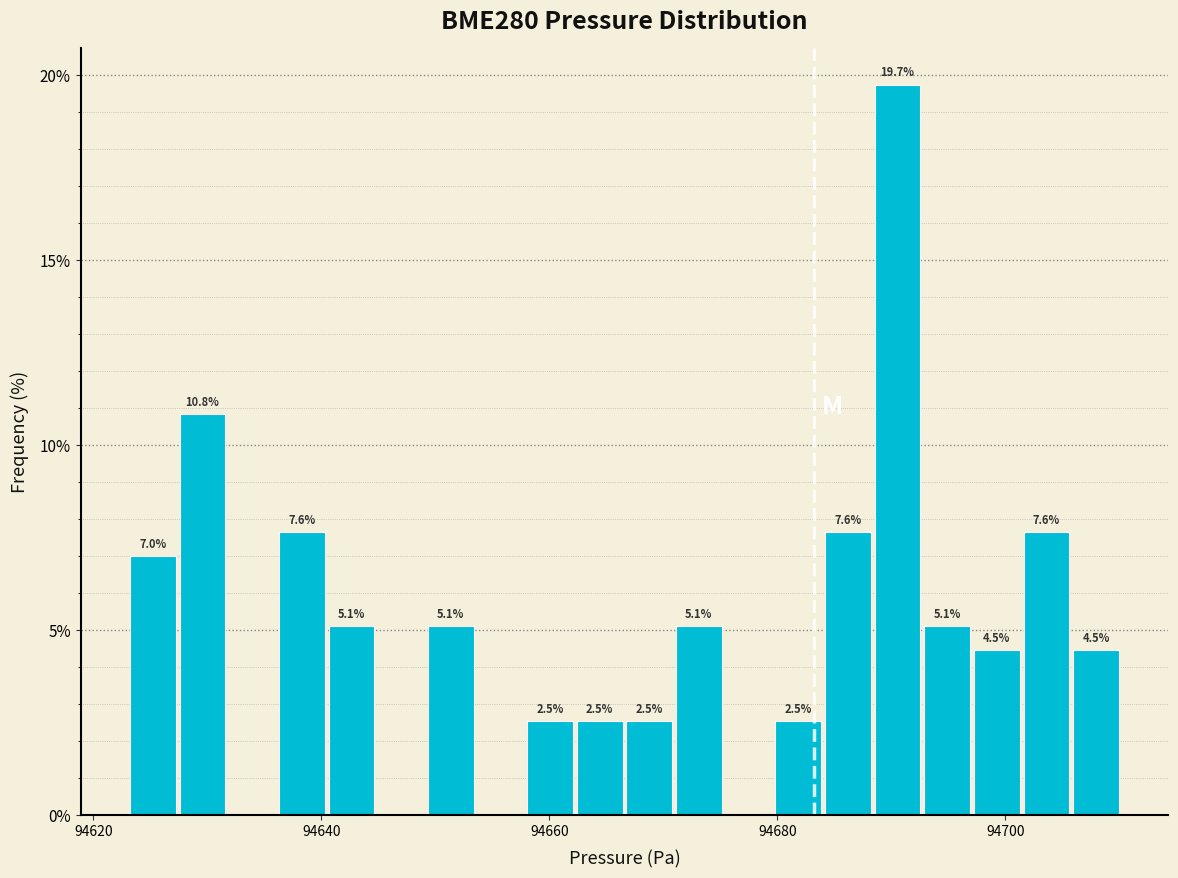

Around what value on the x-axis is the tallest bar? Give the approximate position of its centre, as read against the axis.

94690